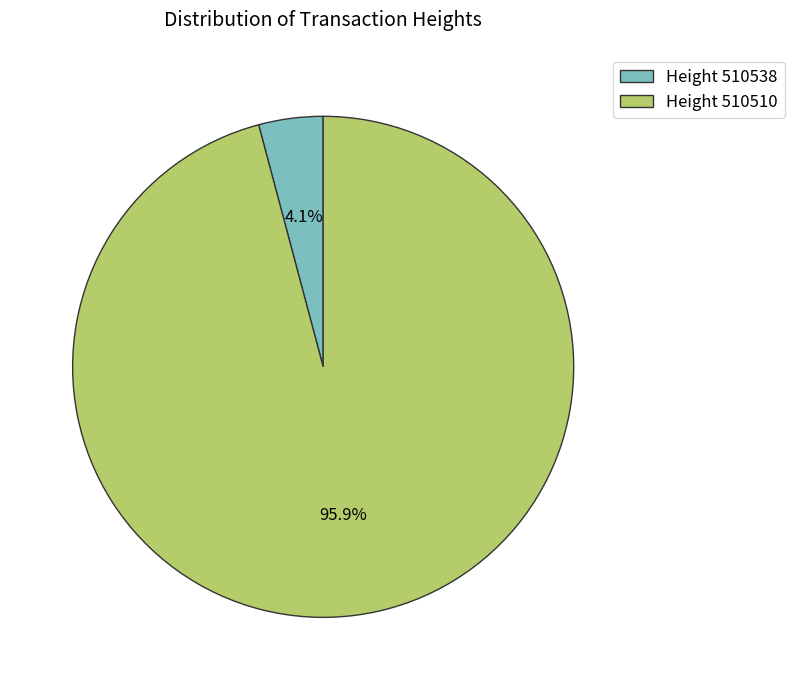

Count the number of slices in the pie.

2